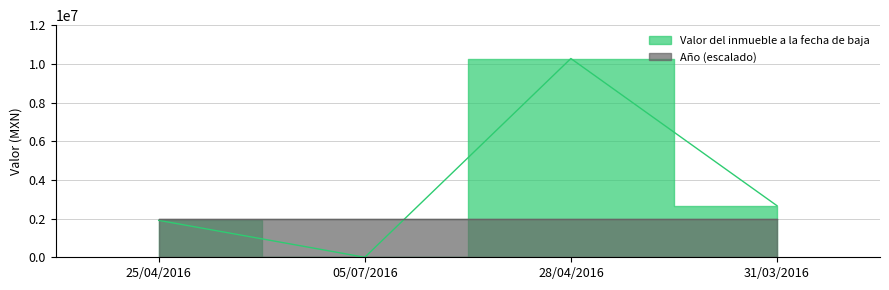

True or false: the data shows 0 at 05/07/2016.

True